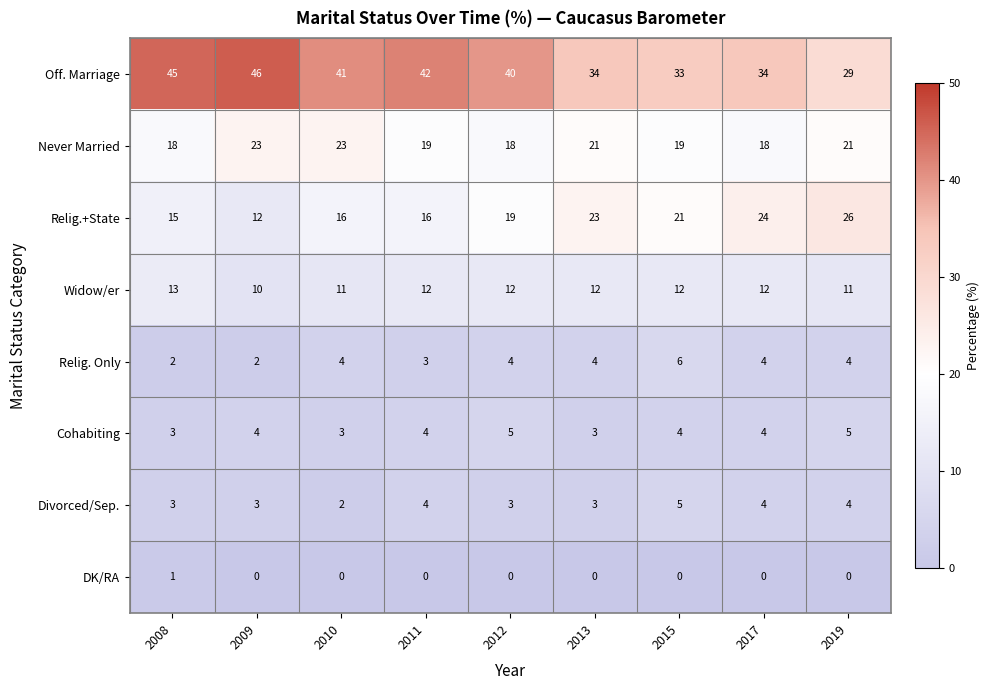

Count the Divorced/Sep. values in the range 3 to 4.

7